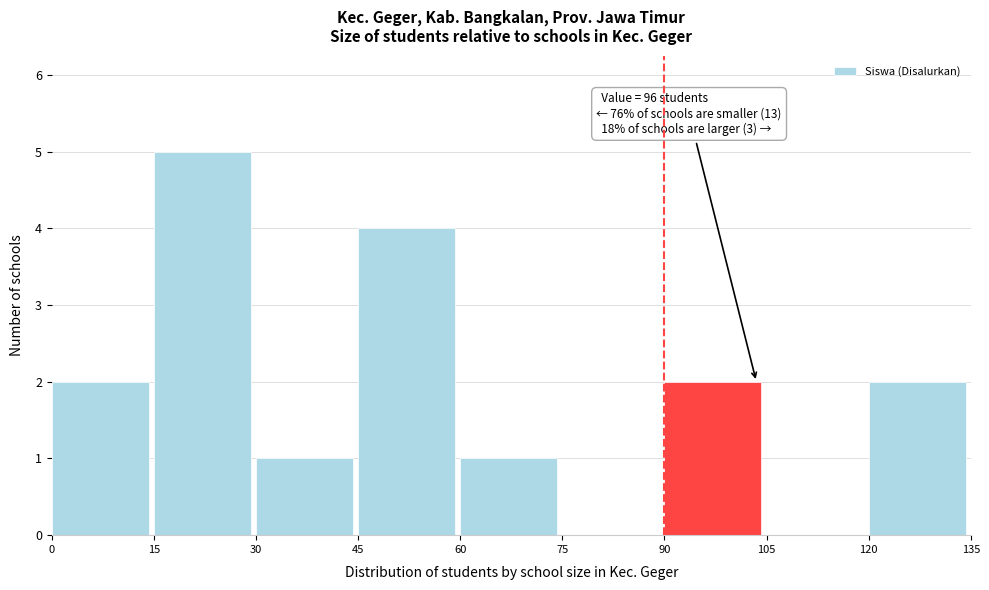

Over which range of the x-axis is the bar tallest?

15 to 30